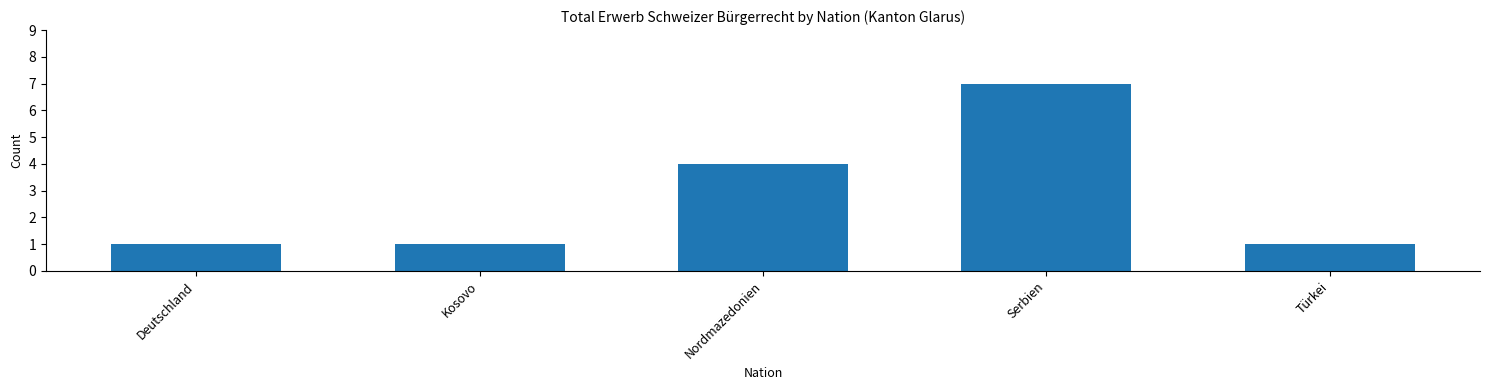

Reading right to left, extract all data points from this chart.

1	7	4	1	1